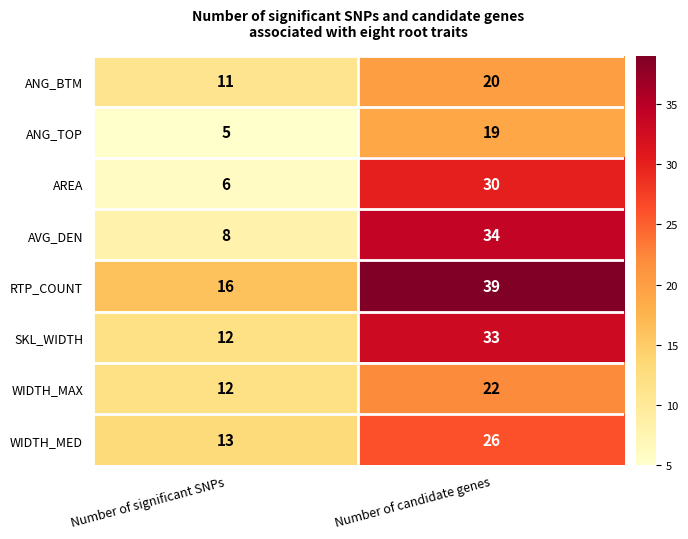

What is the greatest value displayed?

39